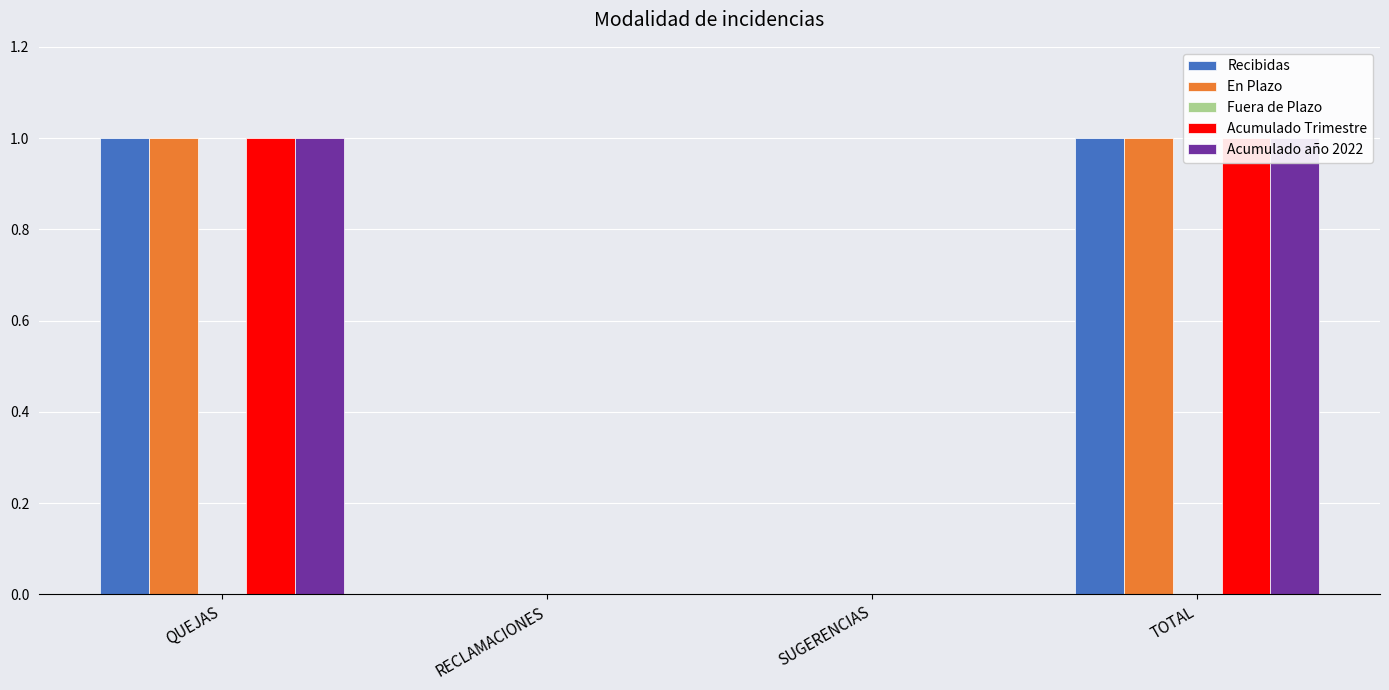

How many groups of bars are there?

4